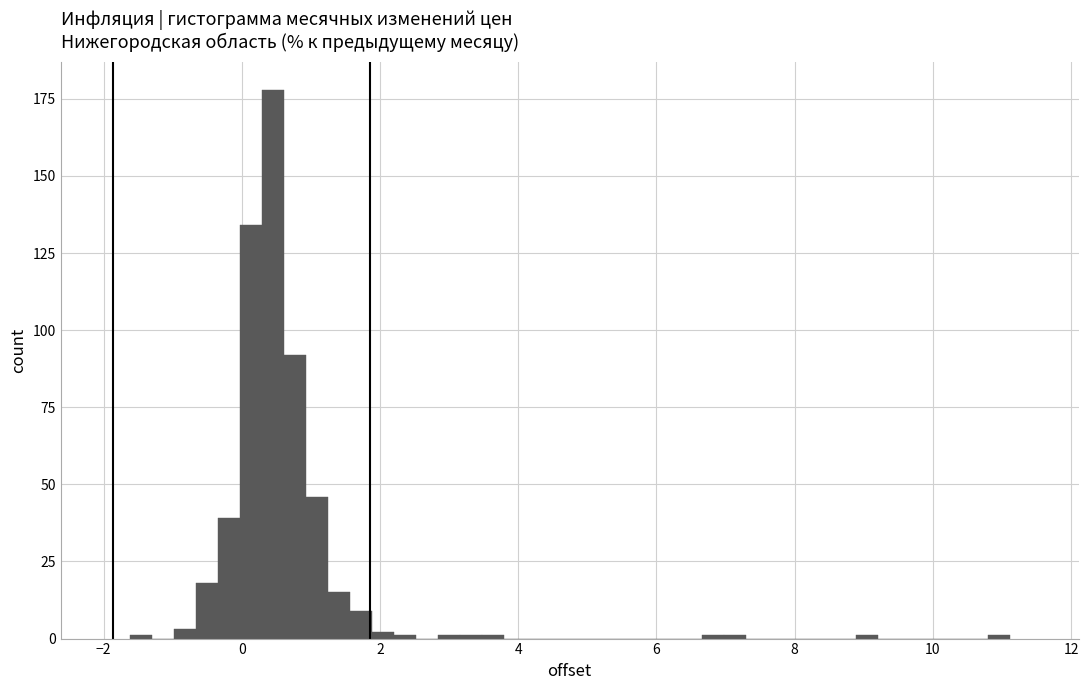

Read against the x-axis, roughly where is the centre of the tallest bar?

0.4